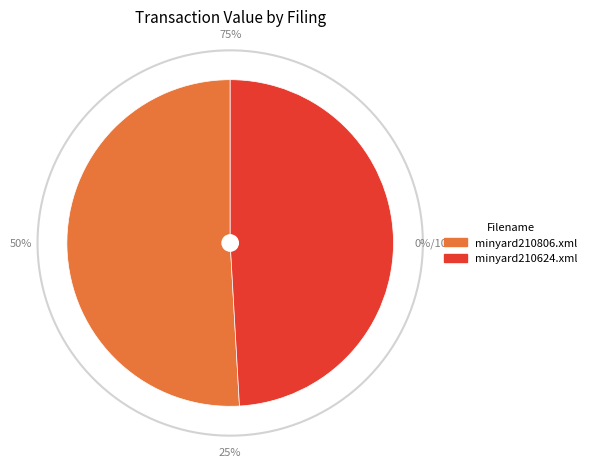

How much of the chart is everything except minyard210624.xml?

50.9%